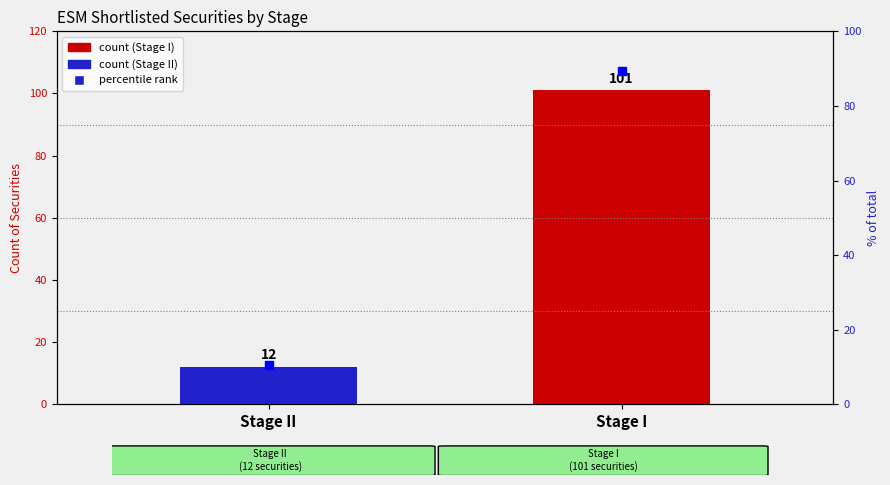

What is the sum of the values at Stage II and Stage I?

100.0